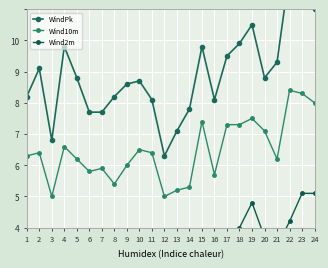

What is the difference between the second highest and second lowest values in the Wind10m series?

3.3